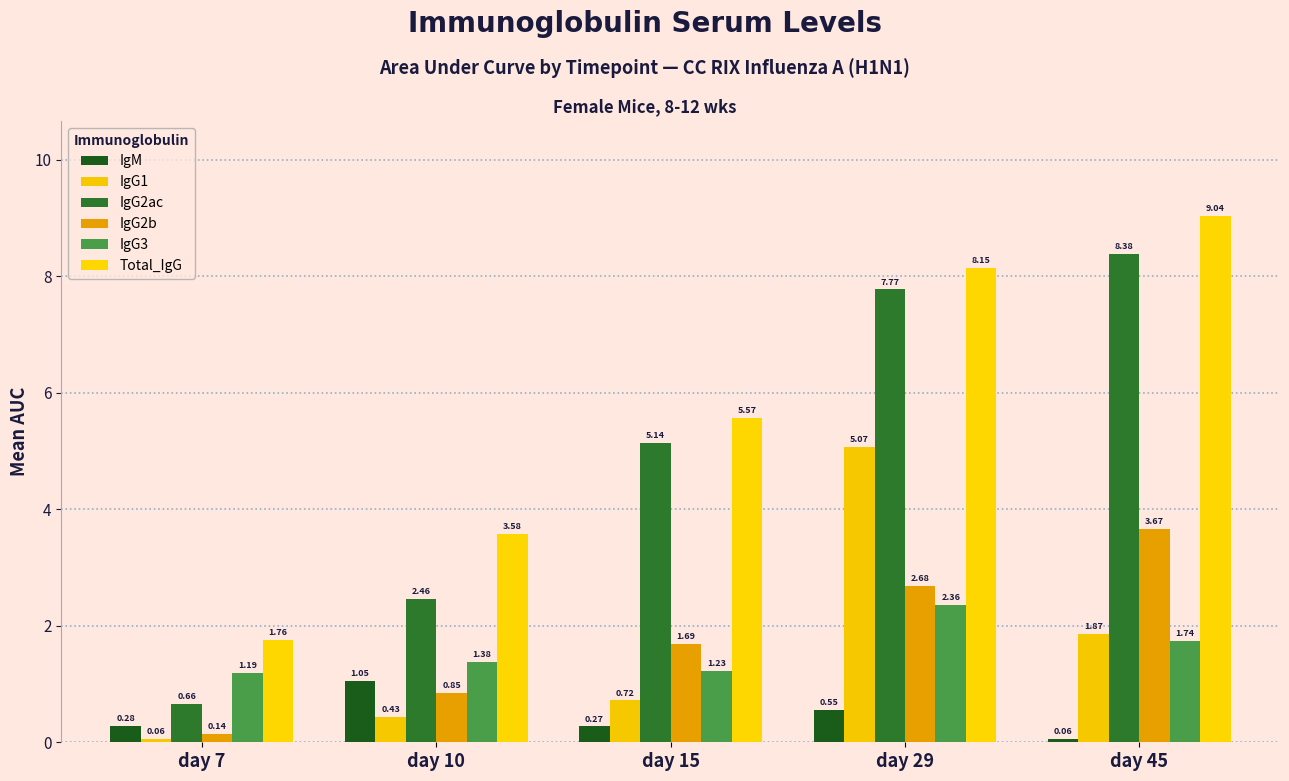

Which category has the highest value in the IgG1 series?

day 29